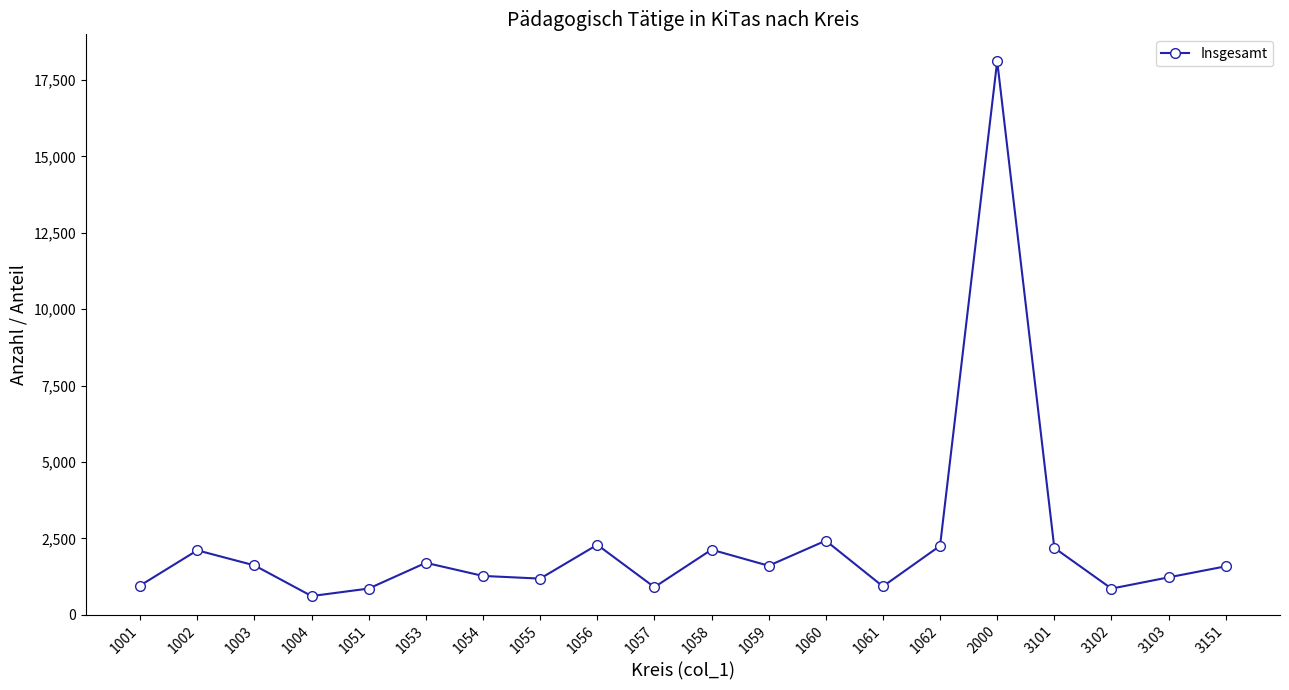

How many interior local valleys (lower than both neighbors) does the data have?

6